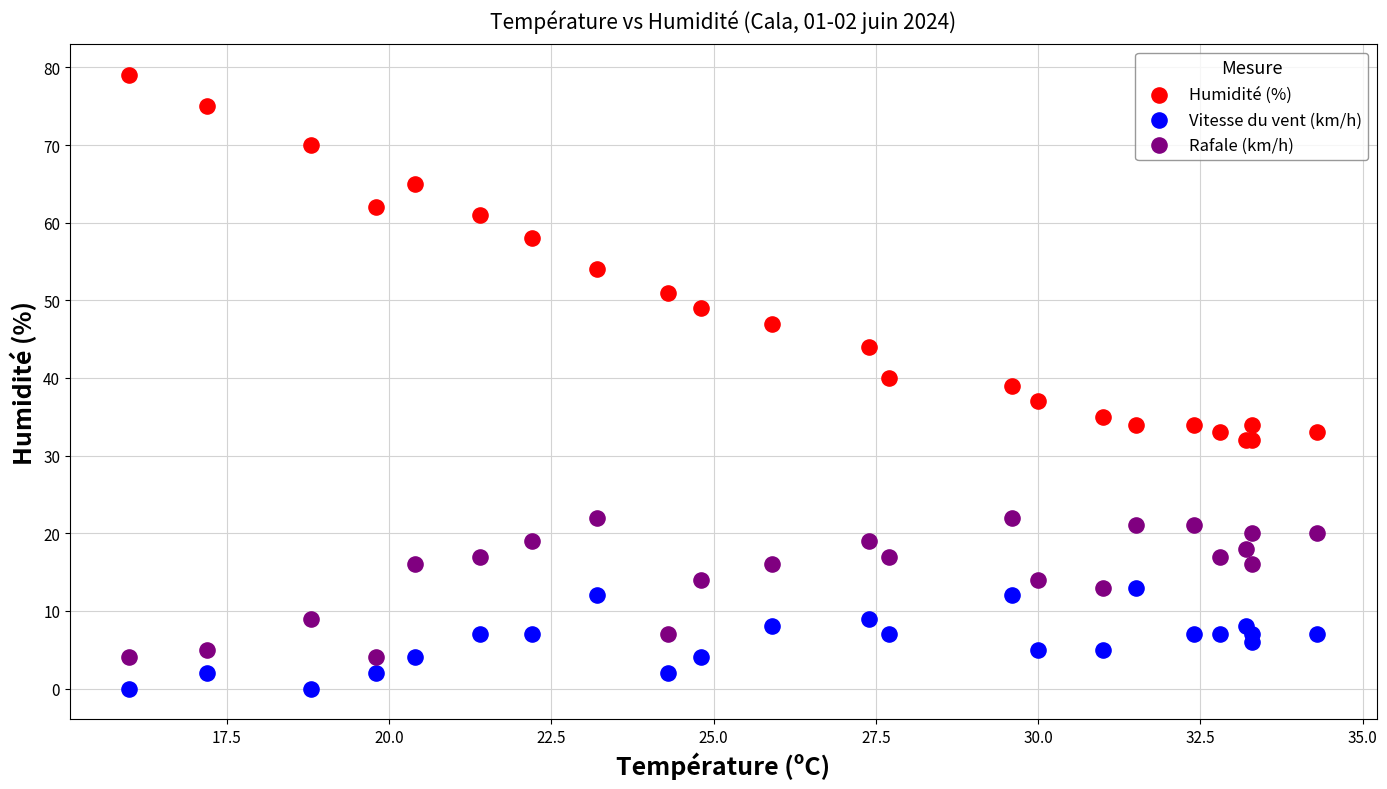

Which series has the largest Y range (max minus min)?

Humidité (%)